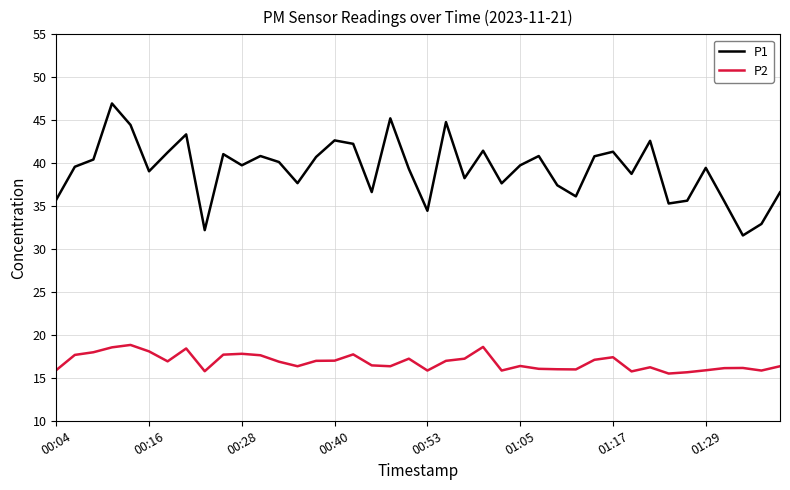

Which series has the largest range (max minus min)?

P1